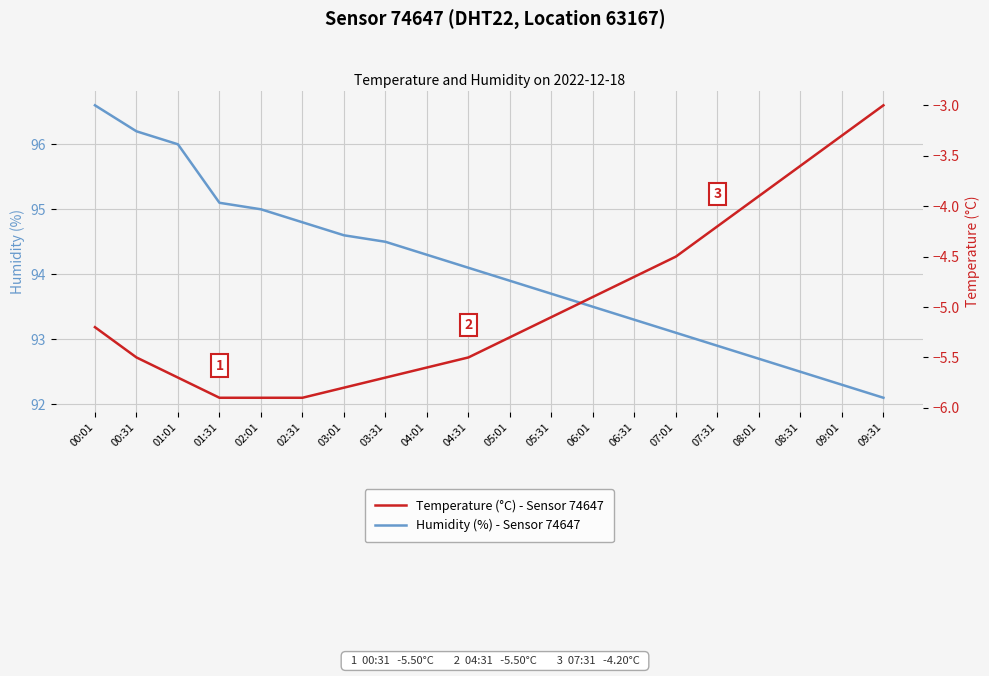

True or false: Temperature (°C) - Sensor 74647 and Humidity (%) - Sensor 74647 cross at least once.

False